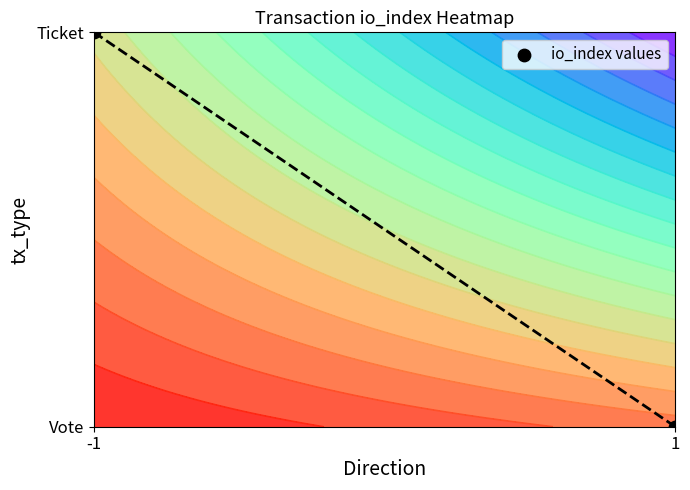

How many distinct data groups are displayed?

1